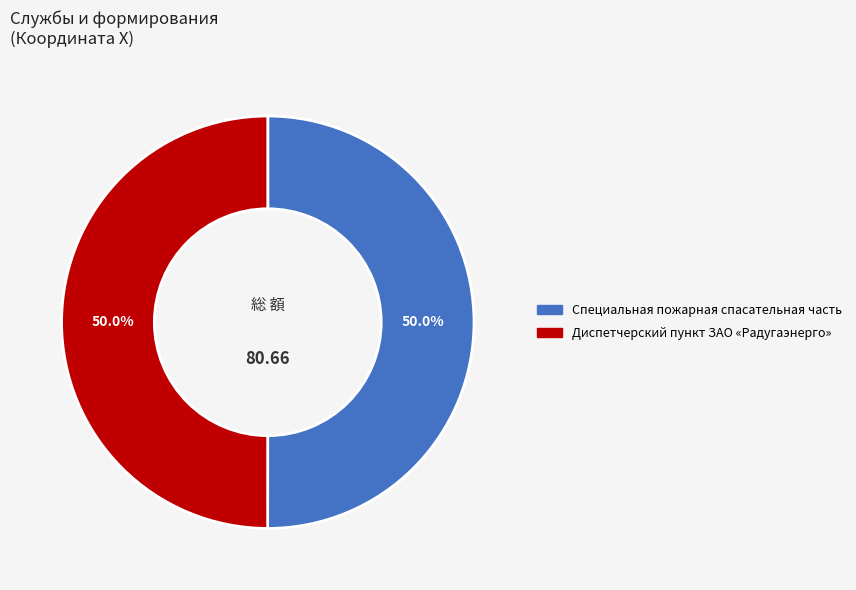

The Диспетчерский пункт ЗАО «Радугаэнерго» slice represents 40% of the pie. True or false?

False